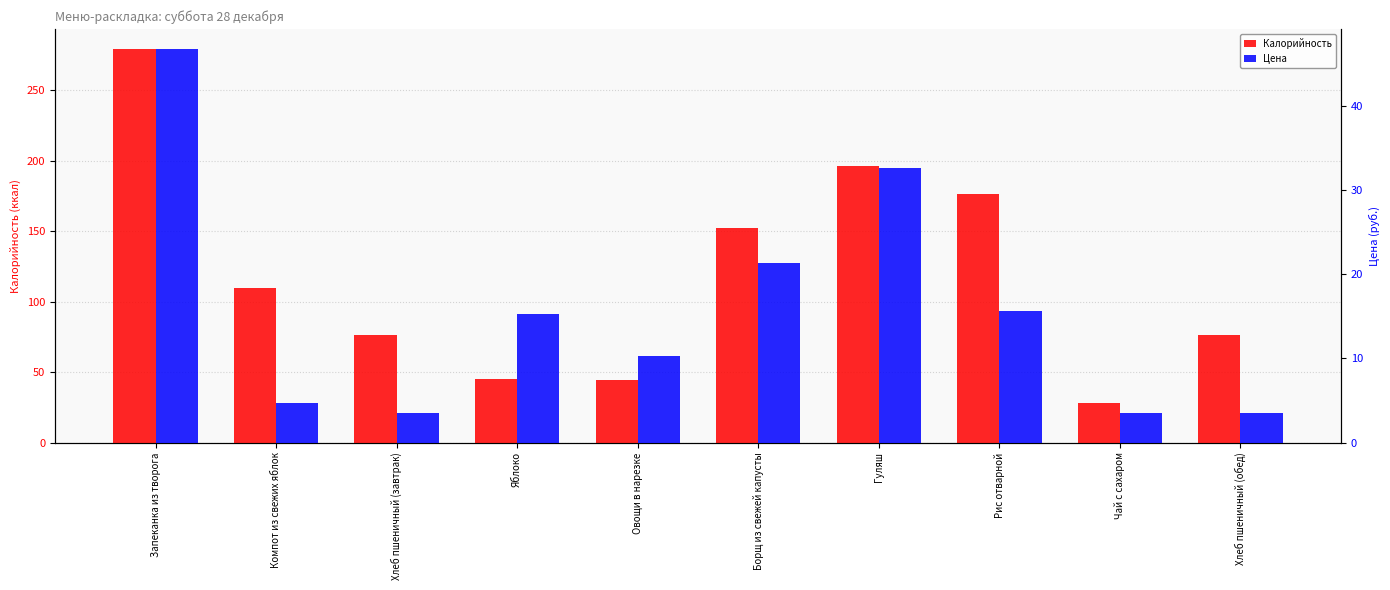

Is the value of Цена at Запеканка из творога greater than the value of Калорийность at Борщ из свежей капусты?

No